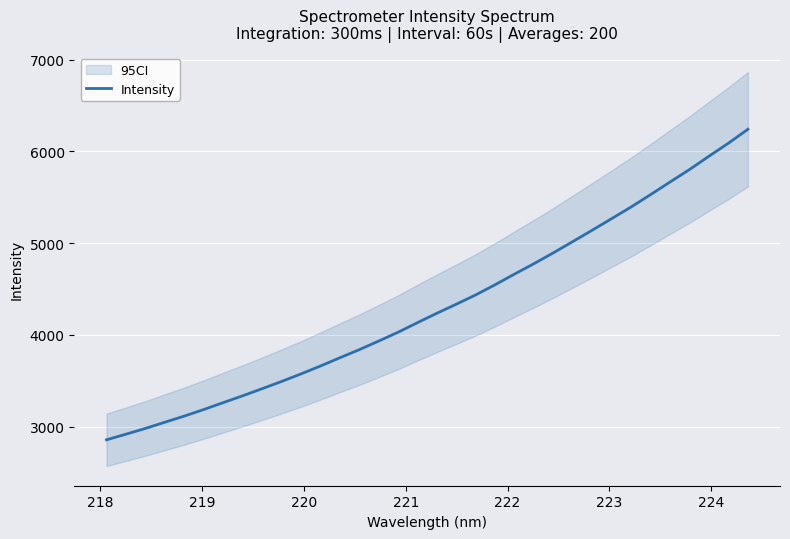

What is the maximum value for Intensity?

6240.4